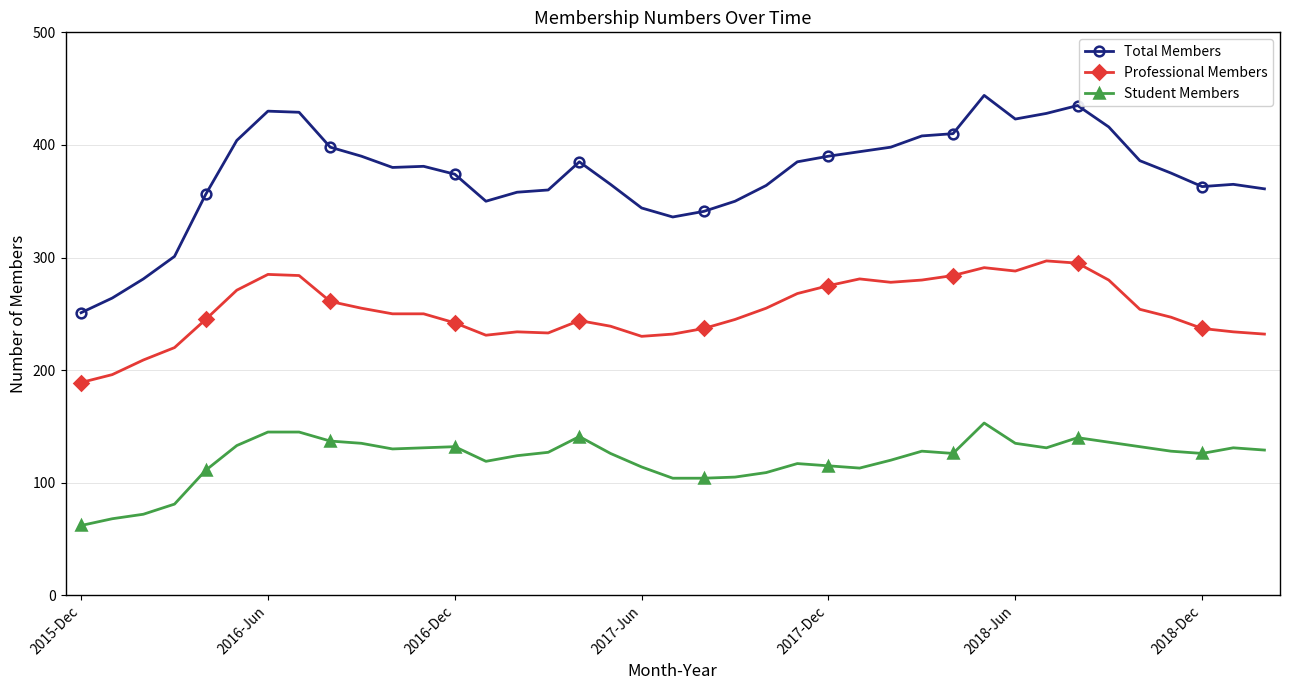

Rank the series by their average value, from highest to lowest.

Total Members, Professional Members, Student Members